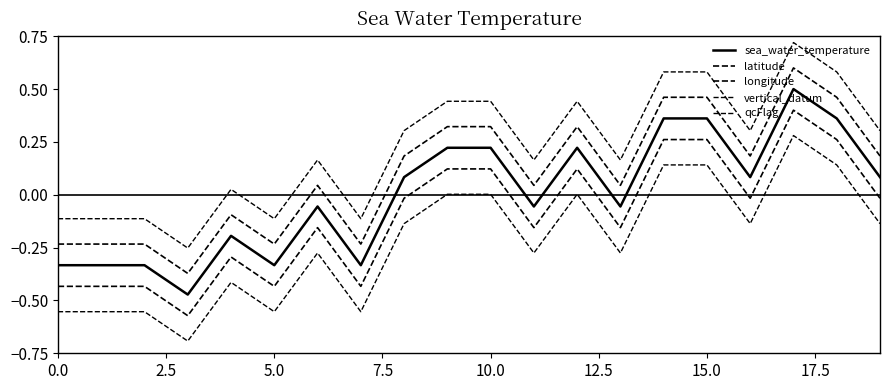

What is the label of the 17th point from the left?

16